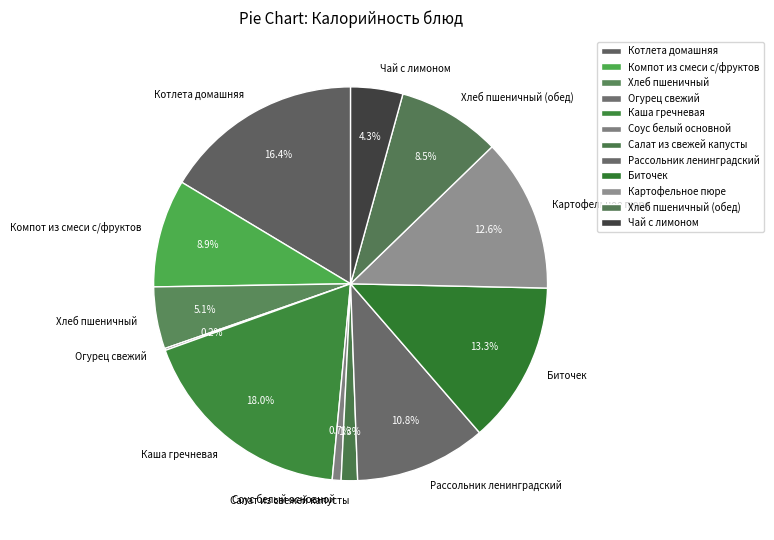

To the nearest percent, what portion does Биточек represent?

13%